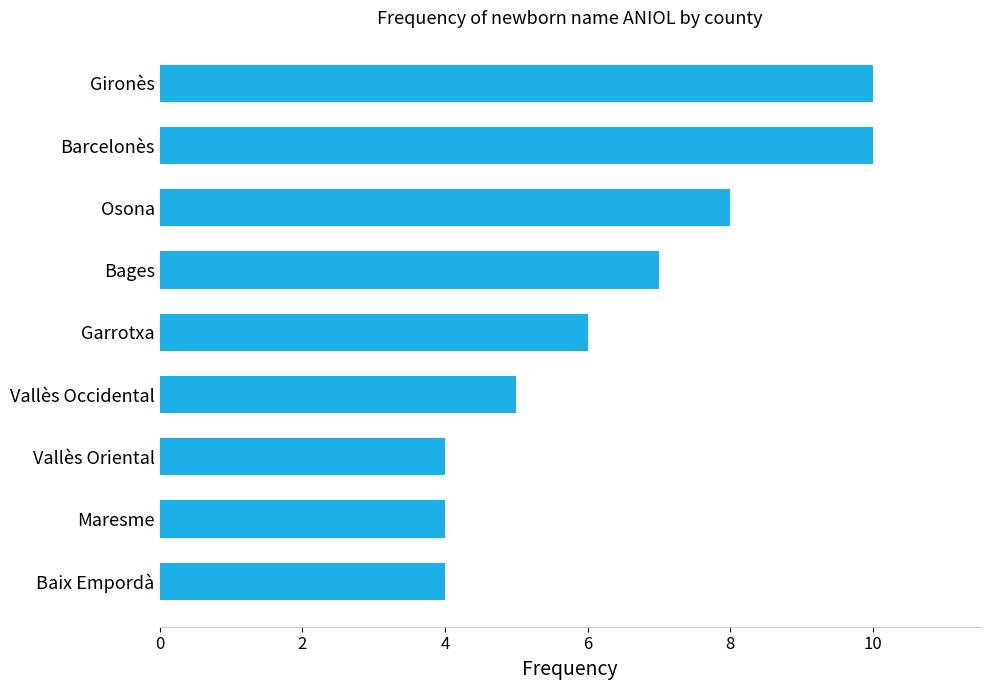

What is the approximate value at Vallès Oriental?

4